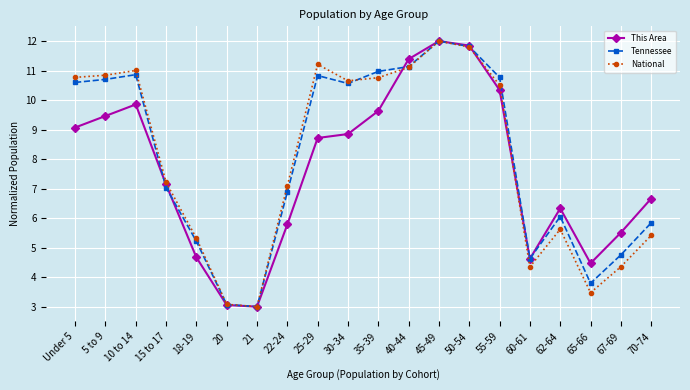

Is it true that This Area equals 6.4 at 5 to 9?

False